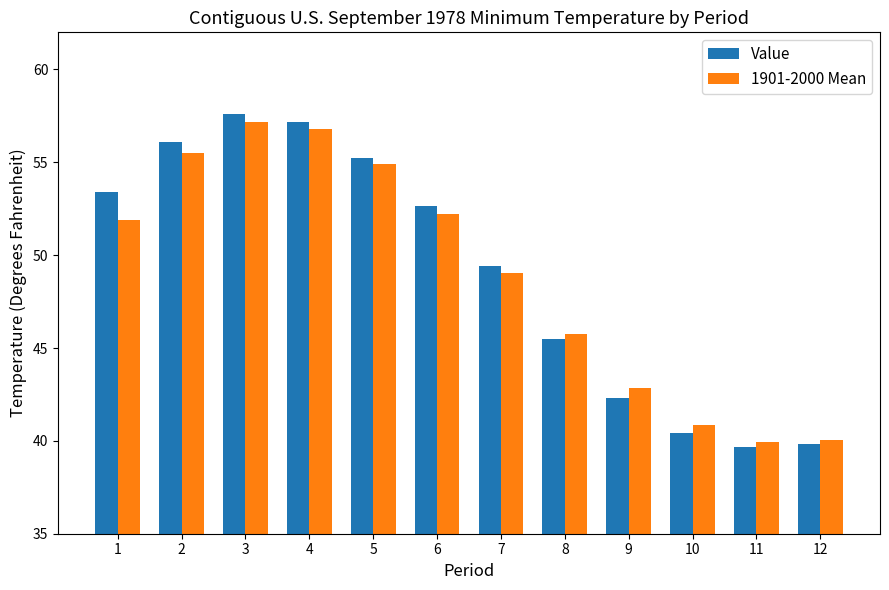

What is the average value of the 1901-2000 Mean series?

48.9